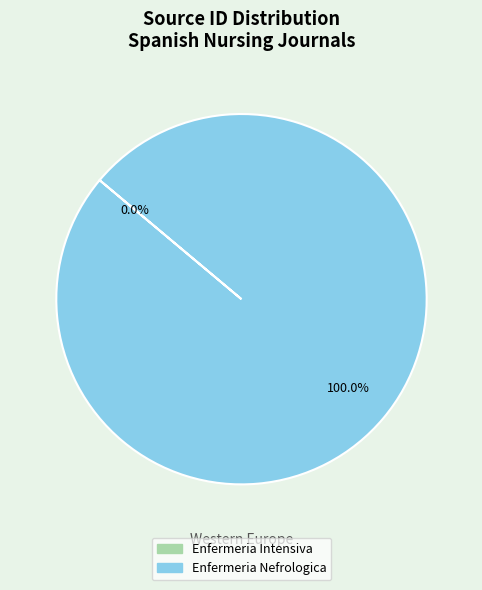

To the nearest percent, what is the average slice percentage?

50%